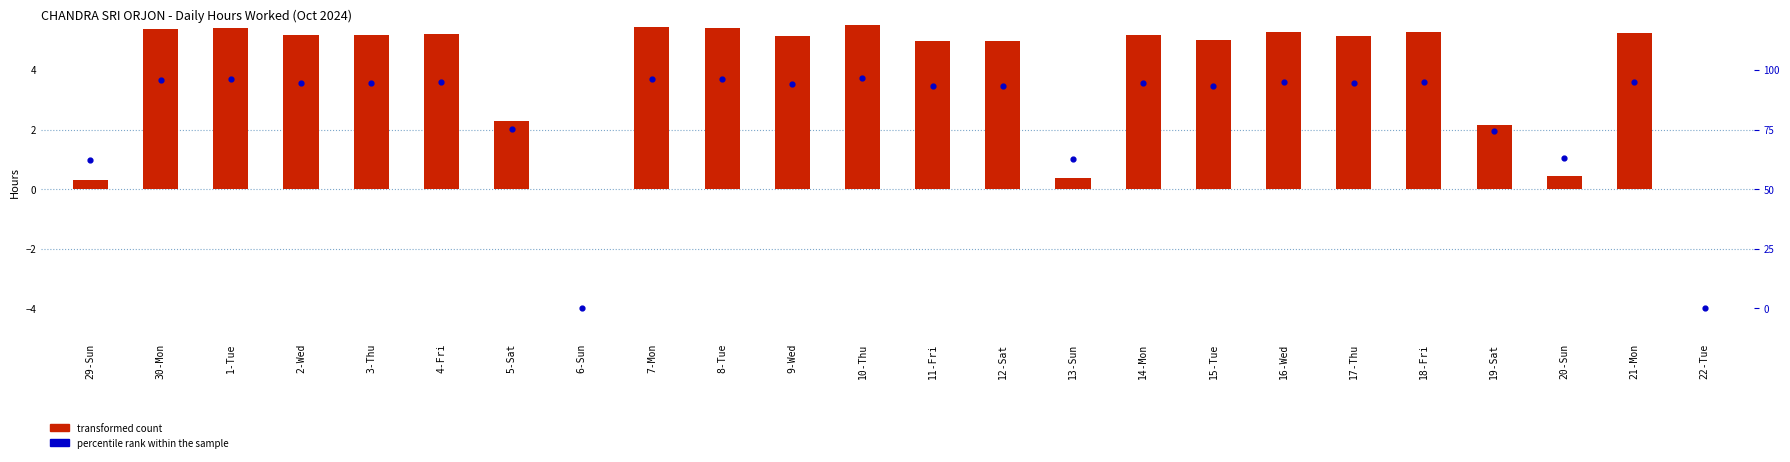

What are all the series names shown in the legend?

transformed count, percentile rank within the sample